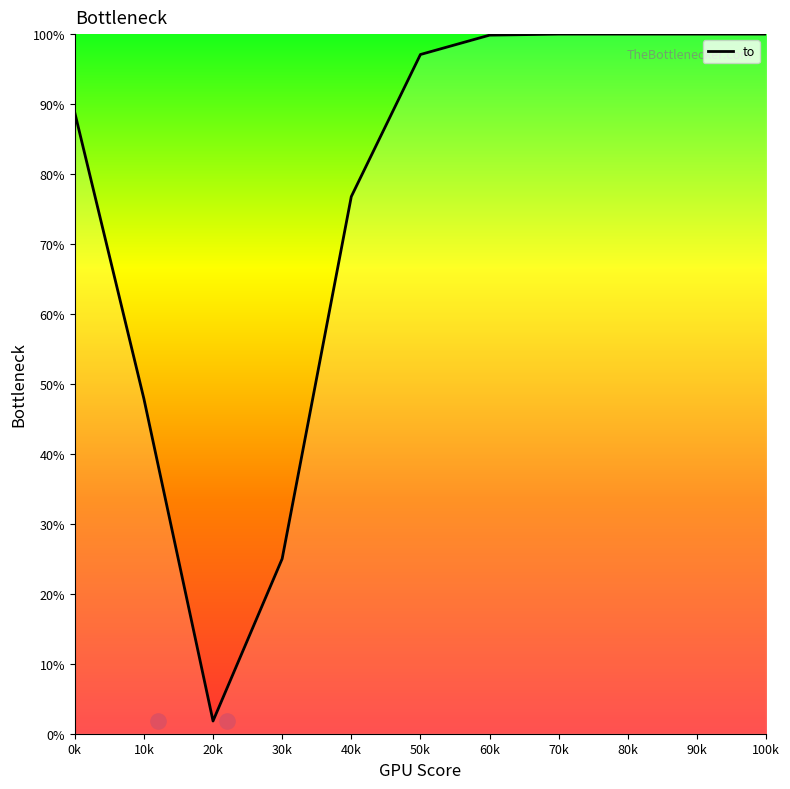

Approximately how many times larger is the value at 100k compared to 80k?

1.0